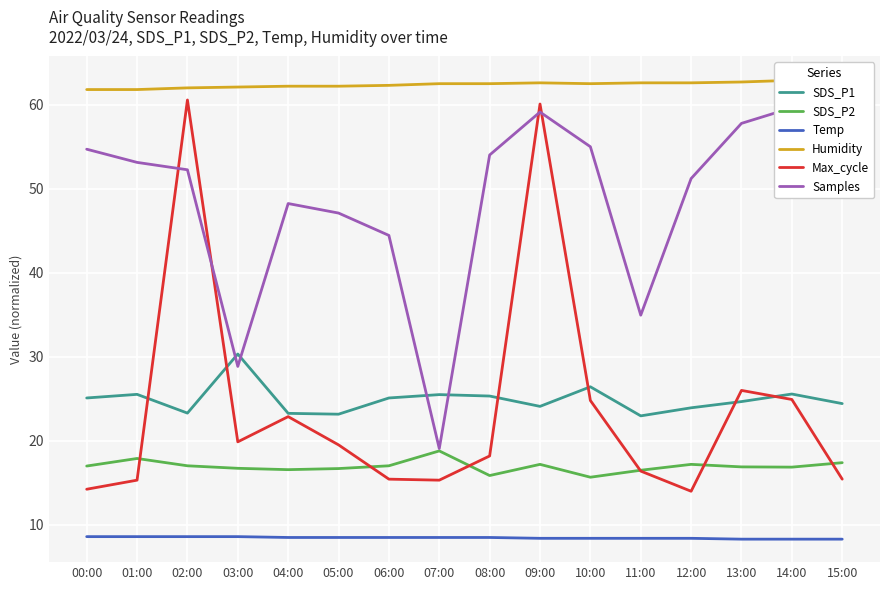

What is the label of the 1st point from the right?

15:00